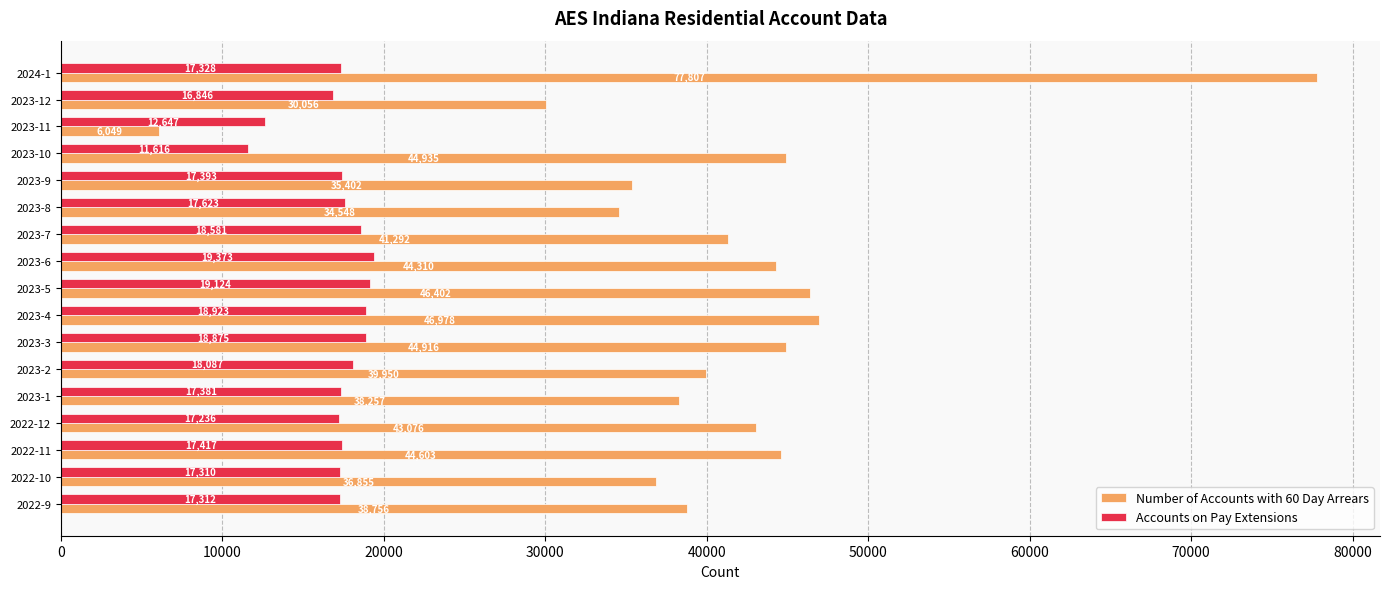

List the series in order of their overall mean, highest first.

Number of Accounts with 60 Day Arrears, Accounts on Pay Extensions